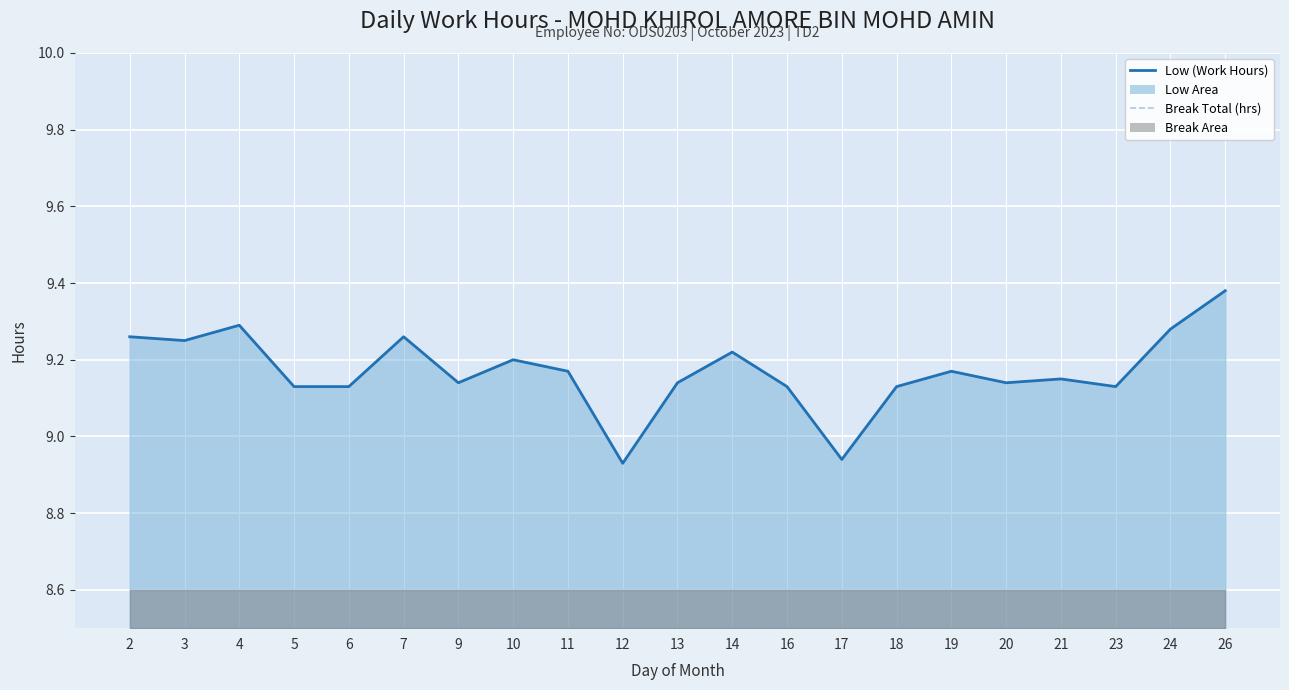

Count the number of categories in the chart.

21